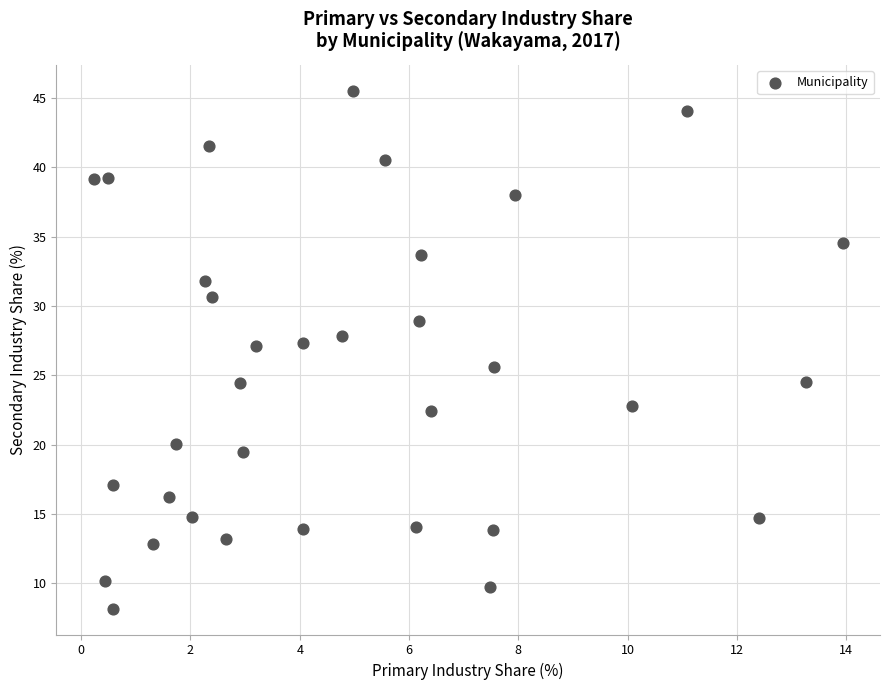

What is the range of Y values (max minus min)?

37.4